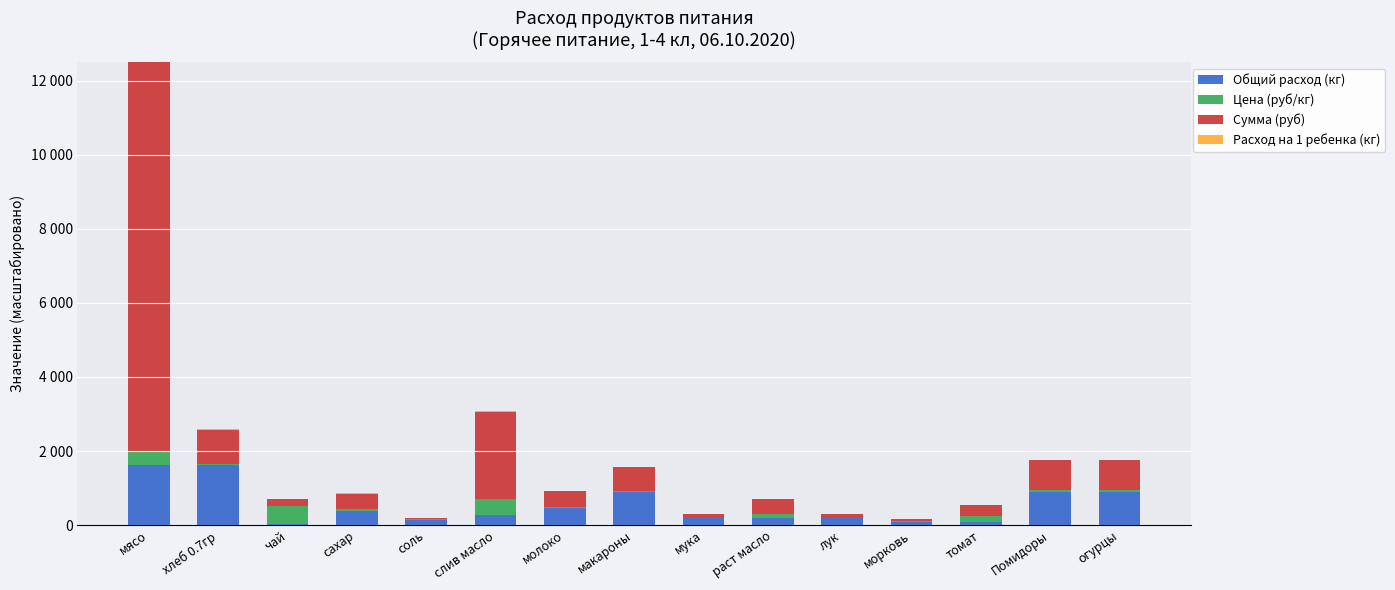

What is the label of the 12th bar from the left?

морковь